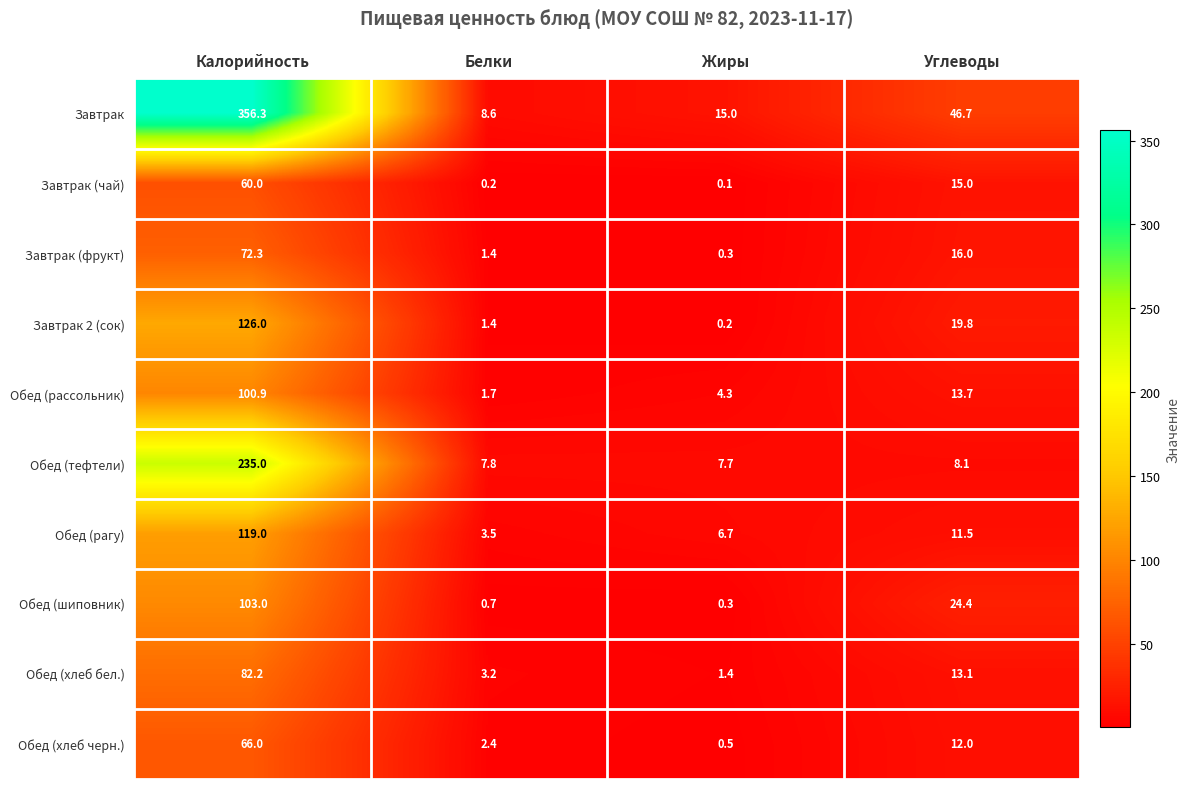

List the series in order of their peak value, lowest first.

Завтрак (чай), Обед (хлеб черн.), Завтрак (фрукт), Обед (хлеб бел.), Обед (рассольник), Обед (шиповник), Обед (рагу), Завтрак 2 (сок), Обед (тефтели), Завтрак